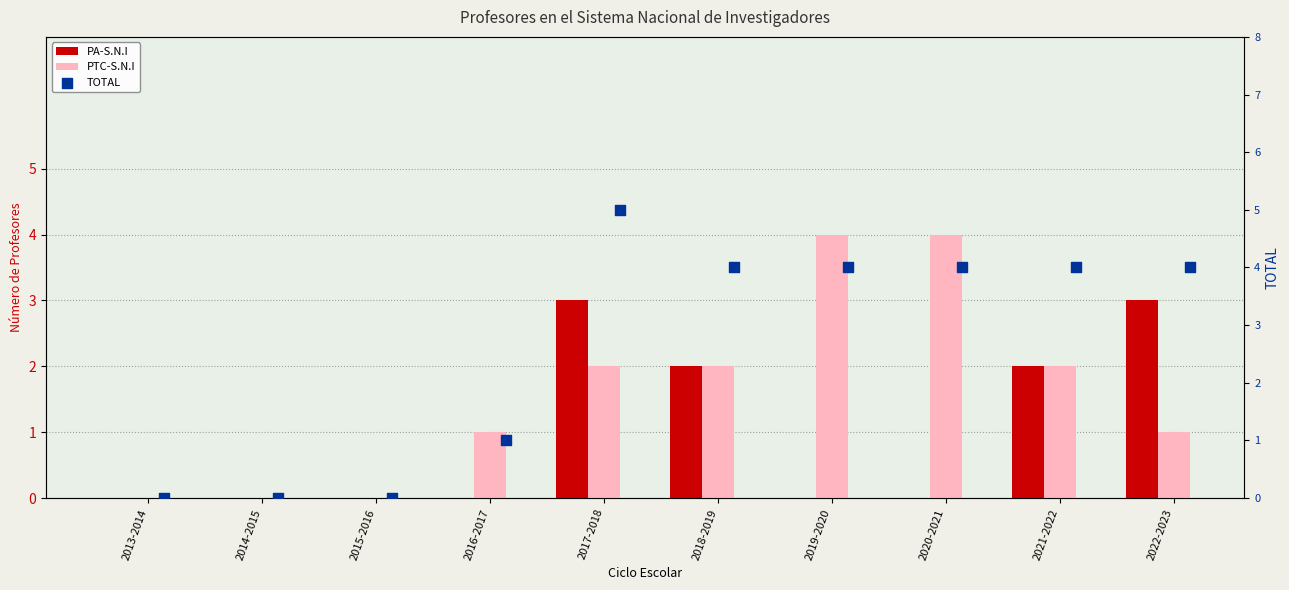

Which series has the largest total across all categories?

TOTAL